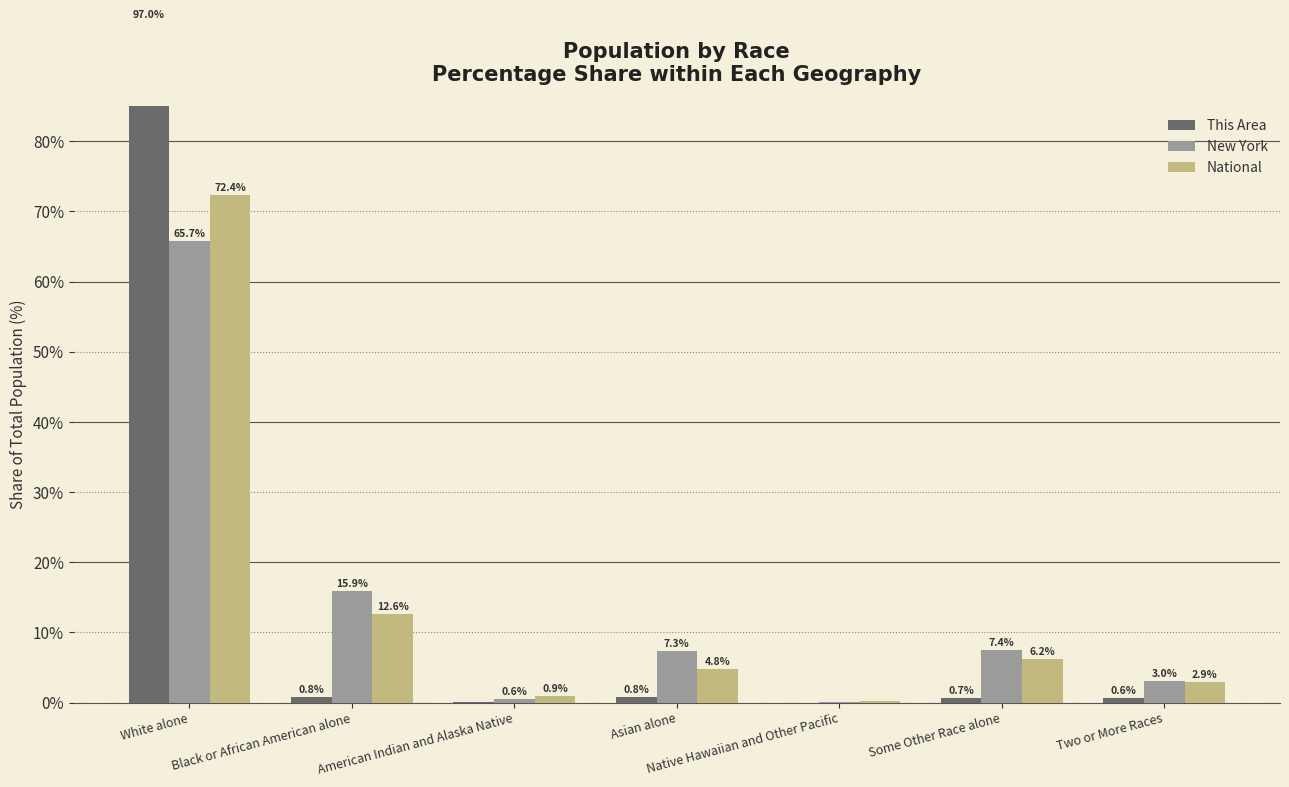

The value of National at Some Other Race alone is 10.9. True or false?

False